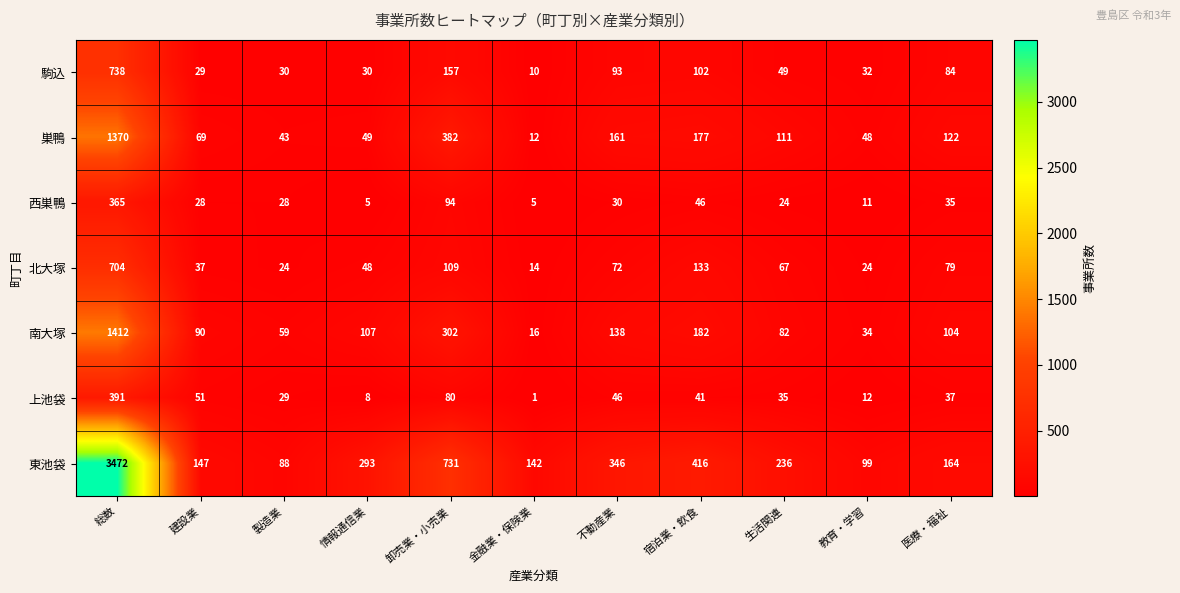

At how many categories does at least one series exceed 270?

5